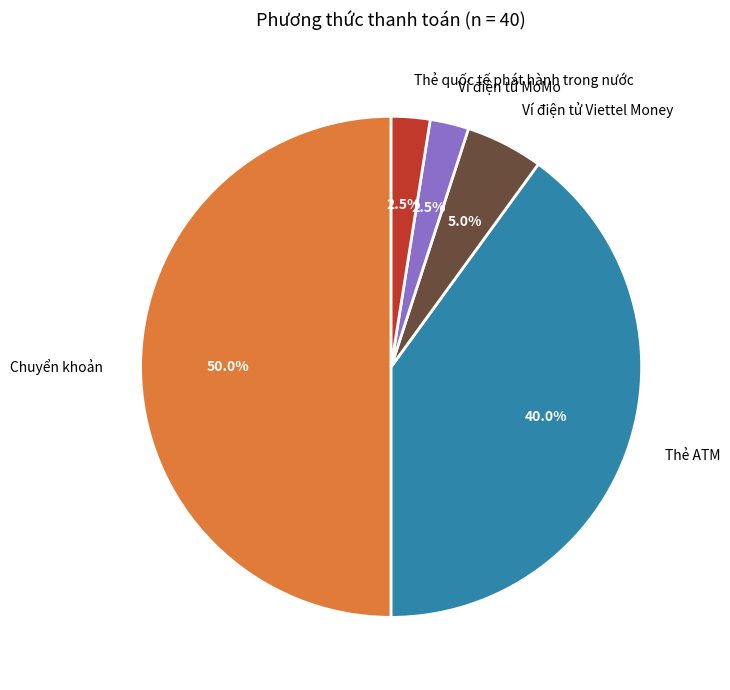

Count the number of slices in the pie.

5